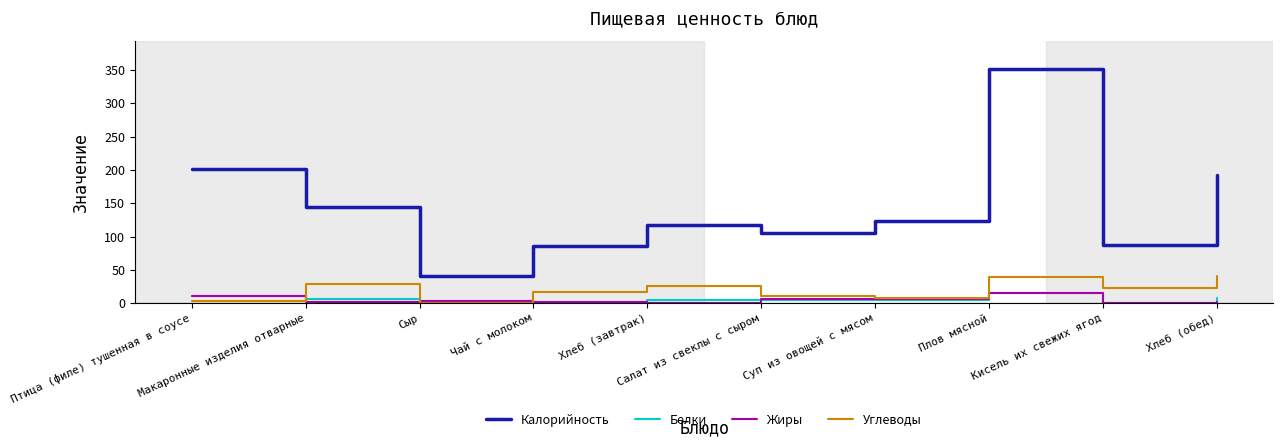

Which series has the widest spread of values?

Калорийность